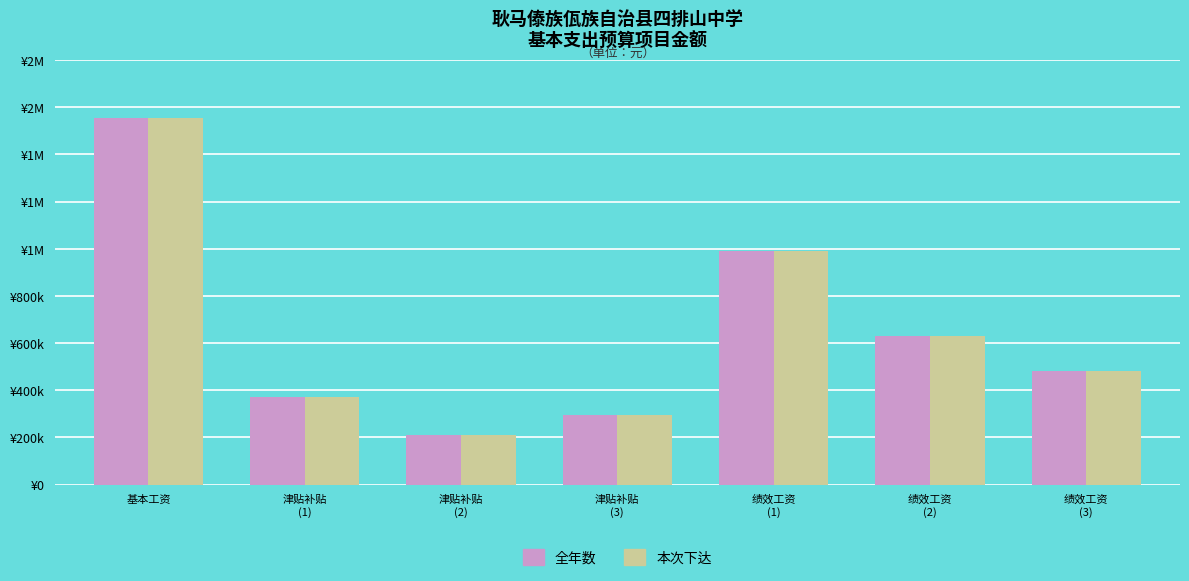

Rank the series by their maximum value, from lowest to highest.

全年数, 本次下达